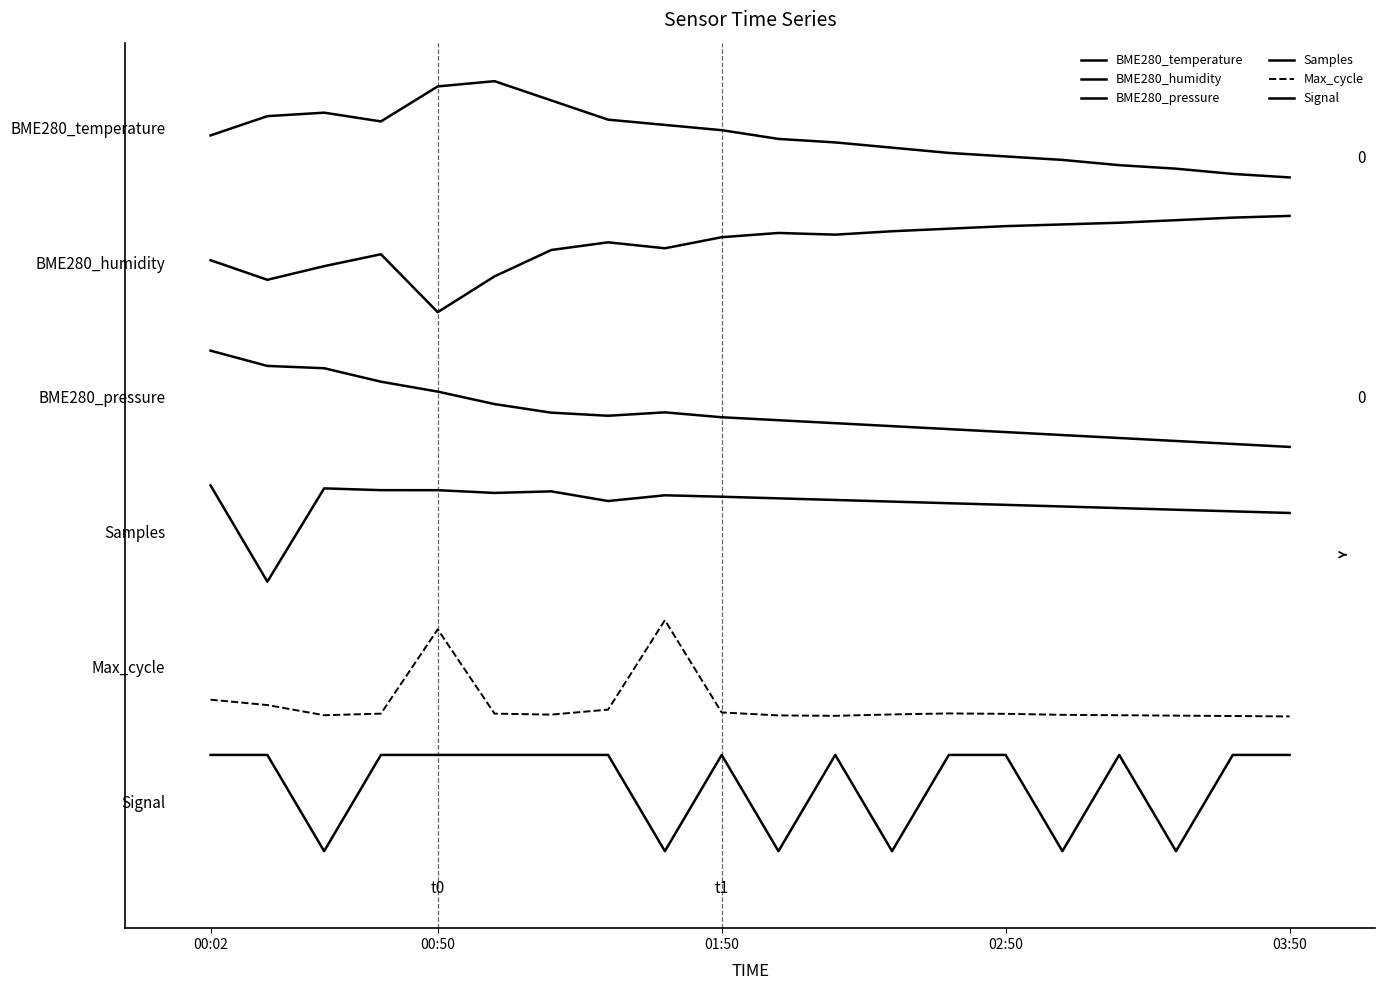

Which series has the largest total across all categories?

BME280_temperature